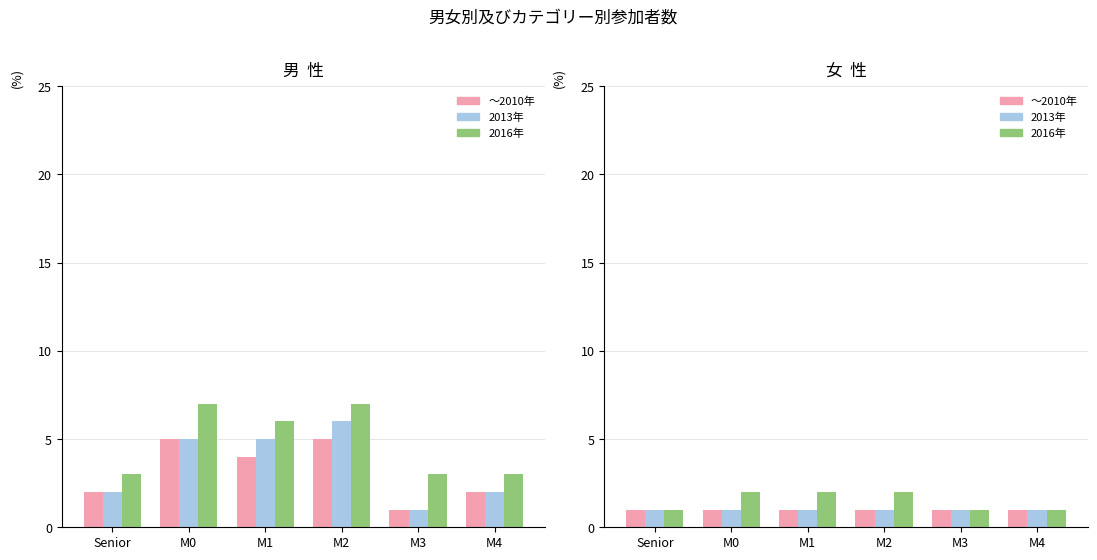

What is the label of the 5th bar from the left?

M3